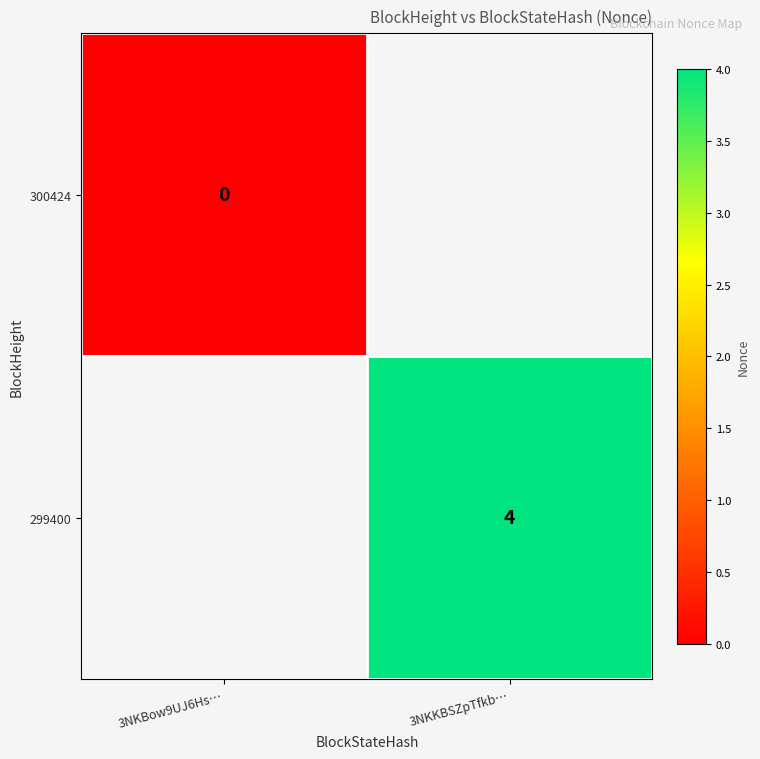

True or false: 299400 has a value of 6 at 3NKKBSZpTfkb….

False